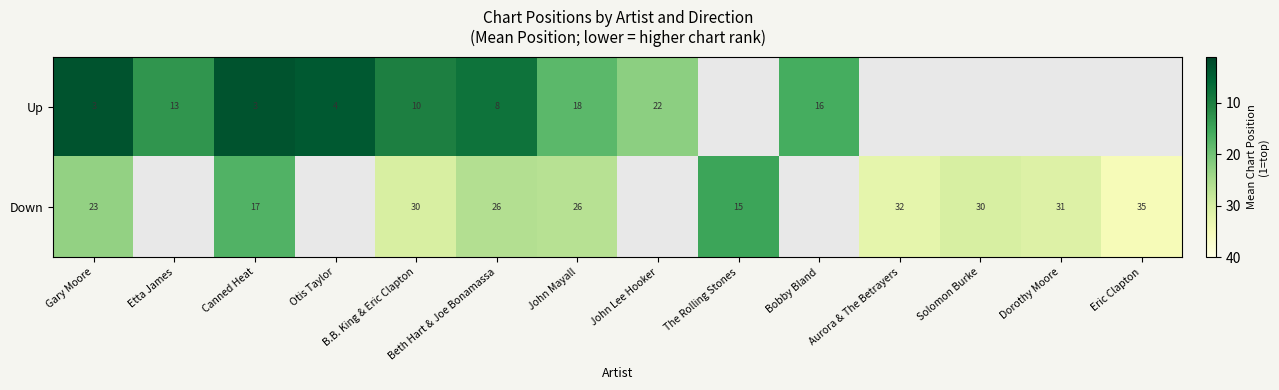

What is the total value across all series at Beth Hart & Joe Bonamassa?

34